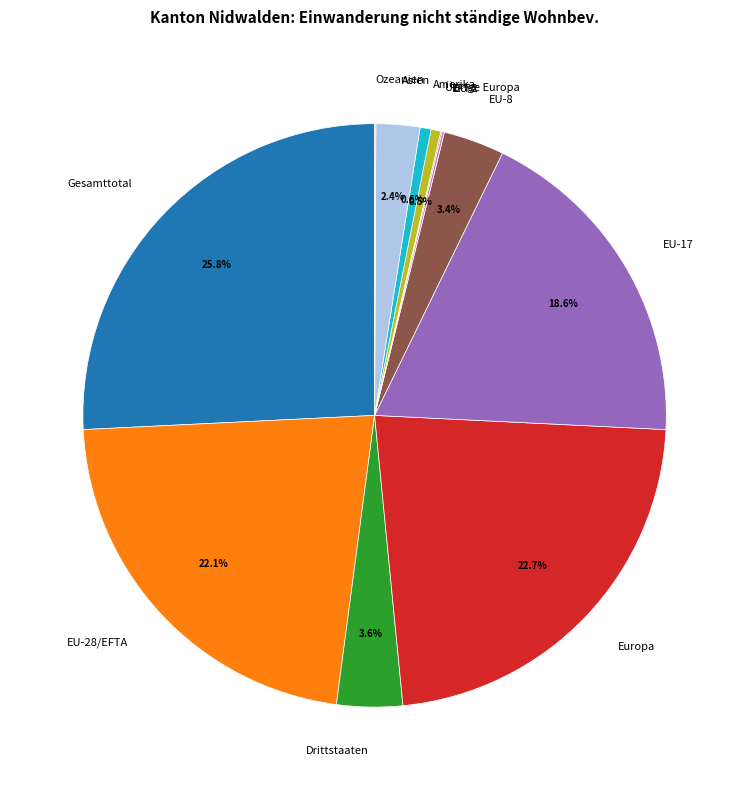

Is there a majority slice in this chart?

No